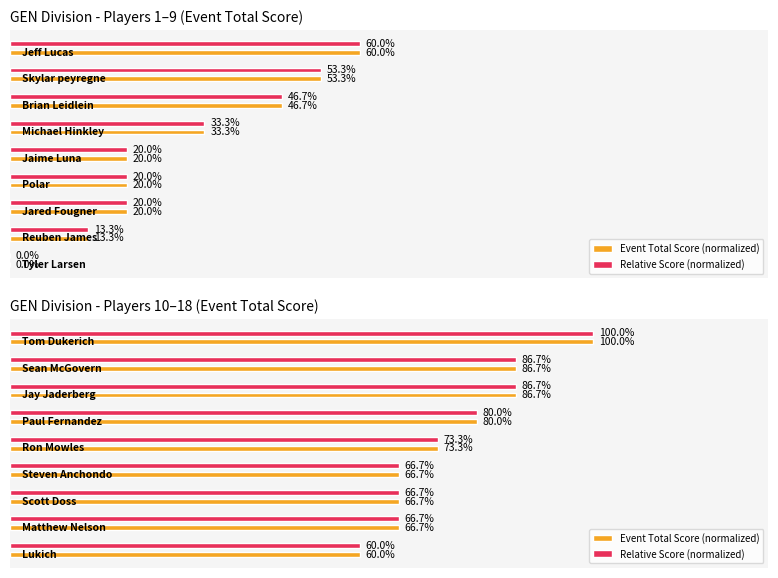

Rank the series at 1 from lowest to highest value.

Event Total Score (normalized), Relative Score (normalized)